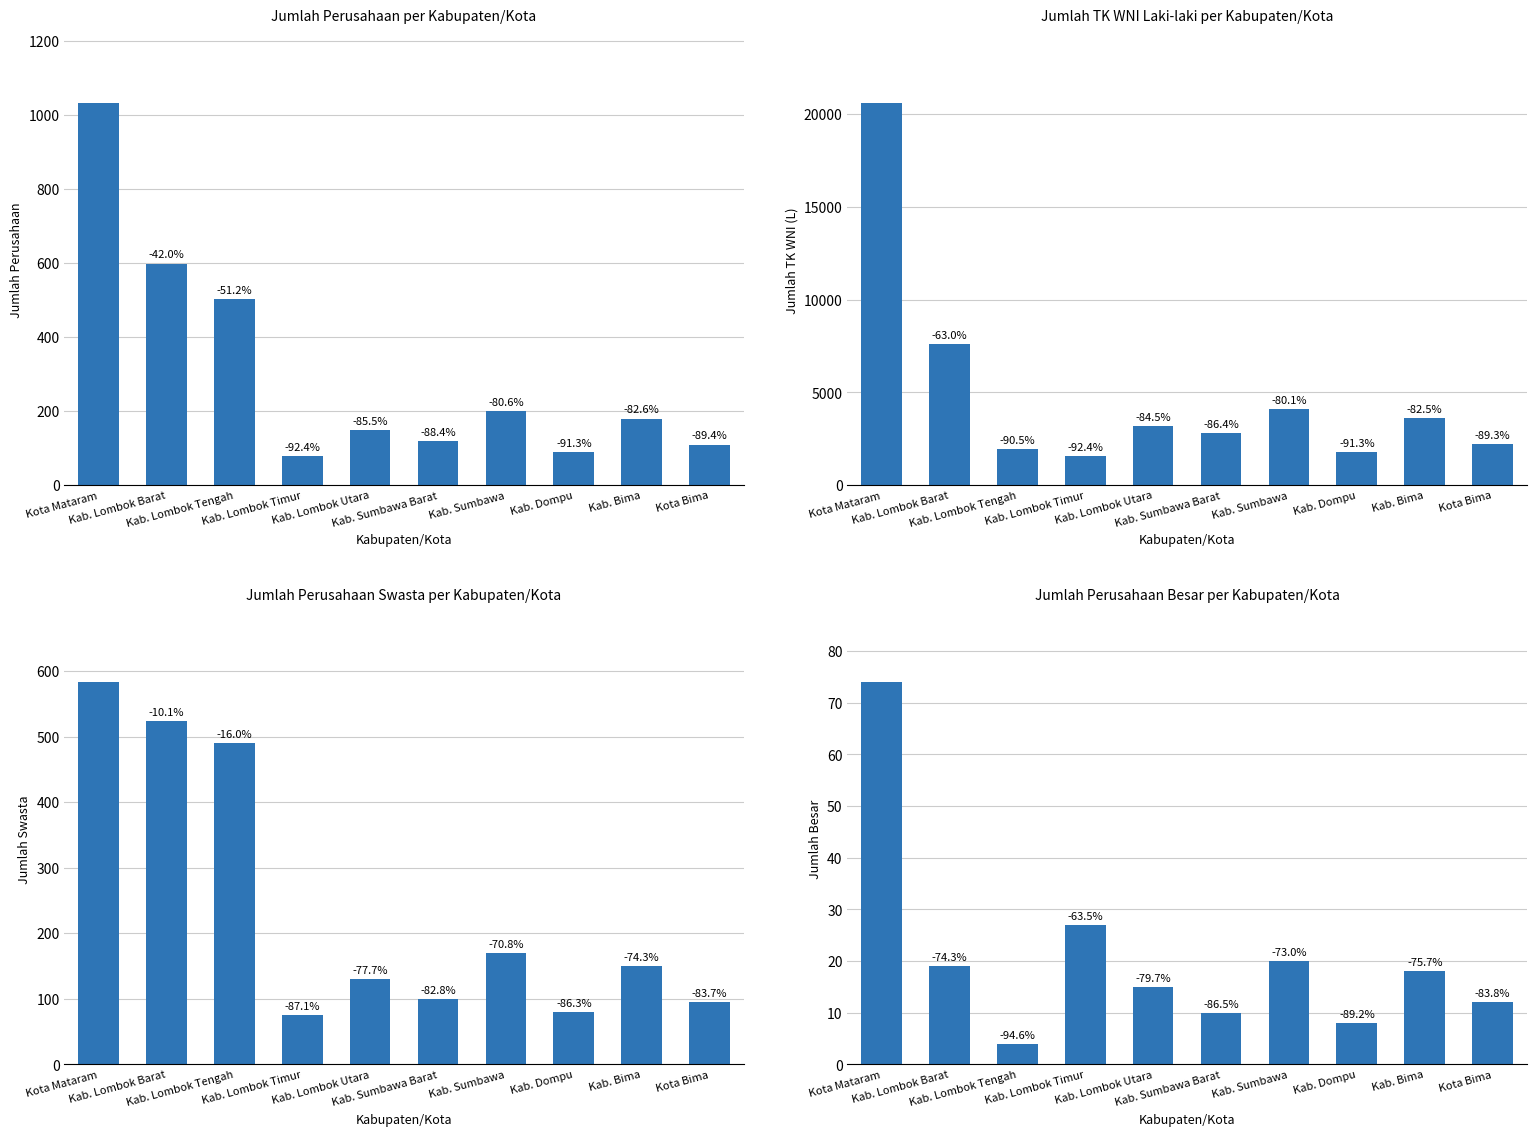

Is it true that Swasta equals 298 at Kab. Lombok Tengah?

False